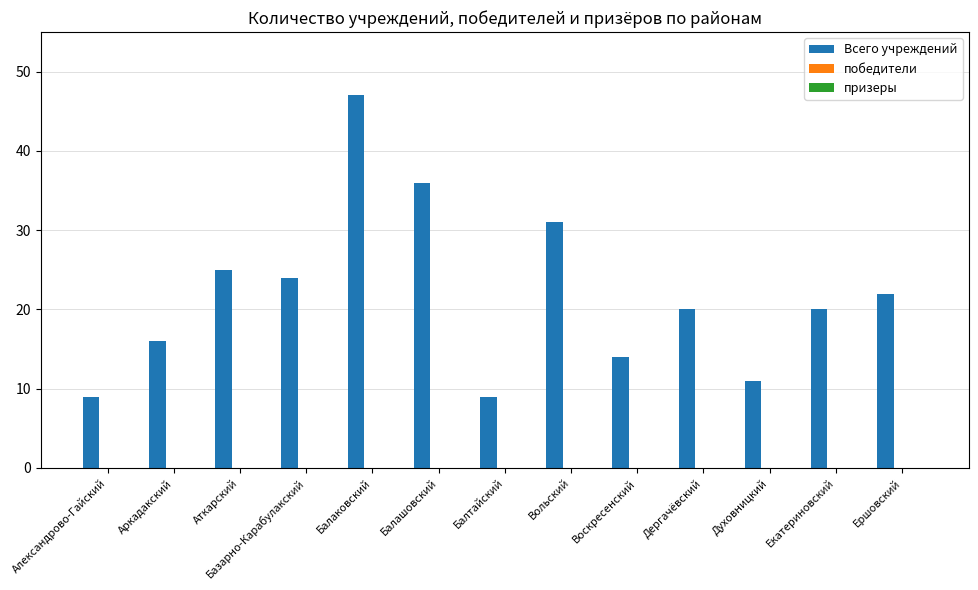

Between Вольский and Балаковский, which is larger?

Балаковский